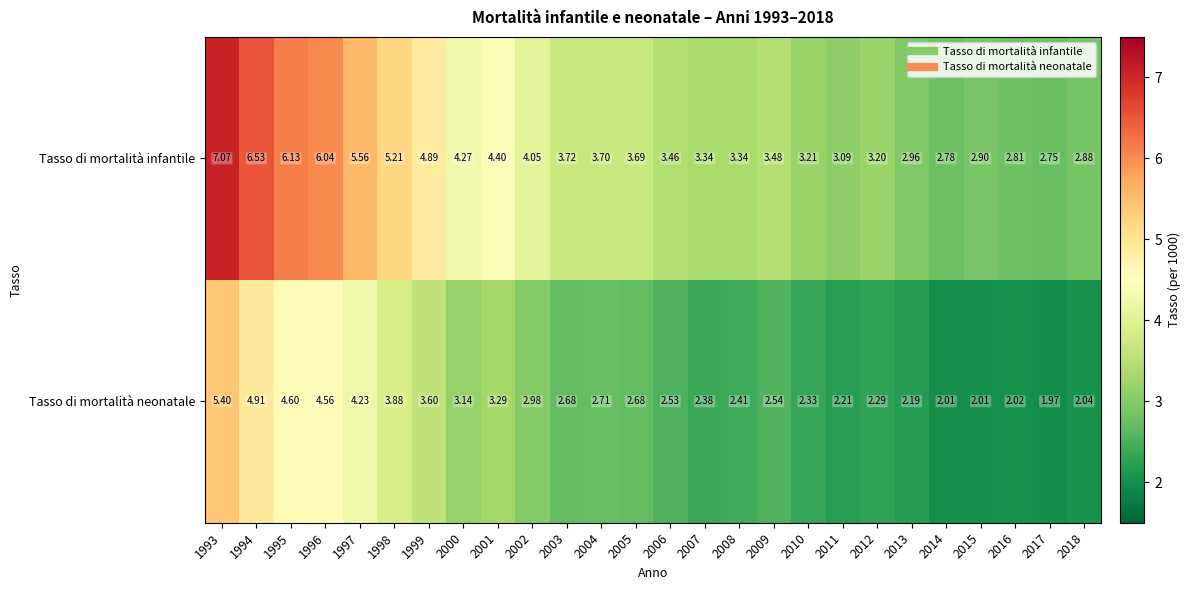

Between 1993 and 2001, which series saw the biggest shift?

Tasso di mortalità infantile